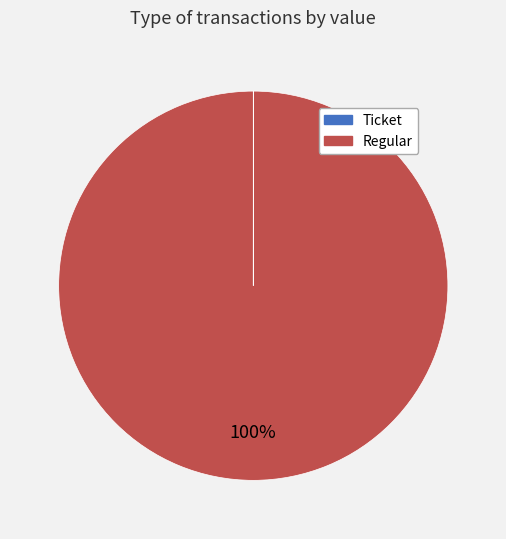

Which category has the biggest portion of the pie?

Regular